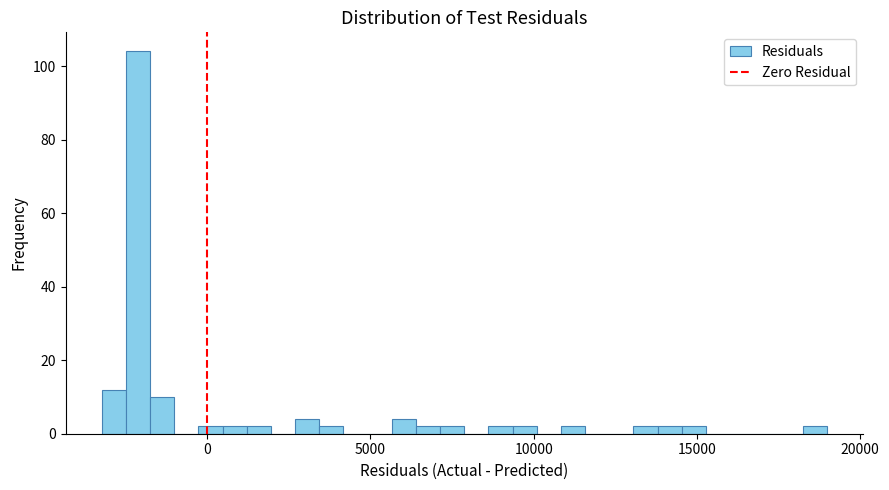

Around what value on the x-axis is the tallest bar? Give the approximate position of its centre, as read against the axis.

-2000